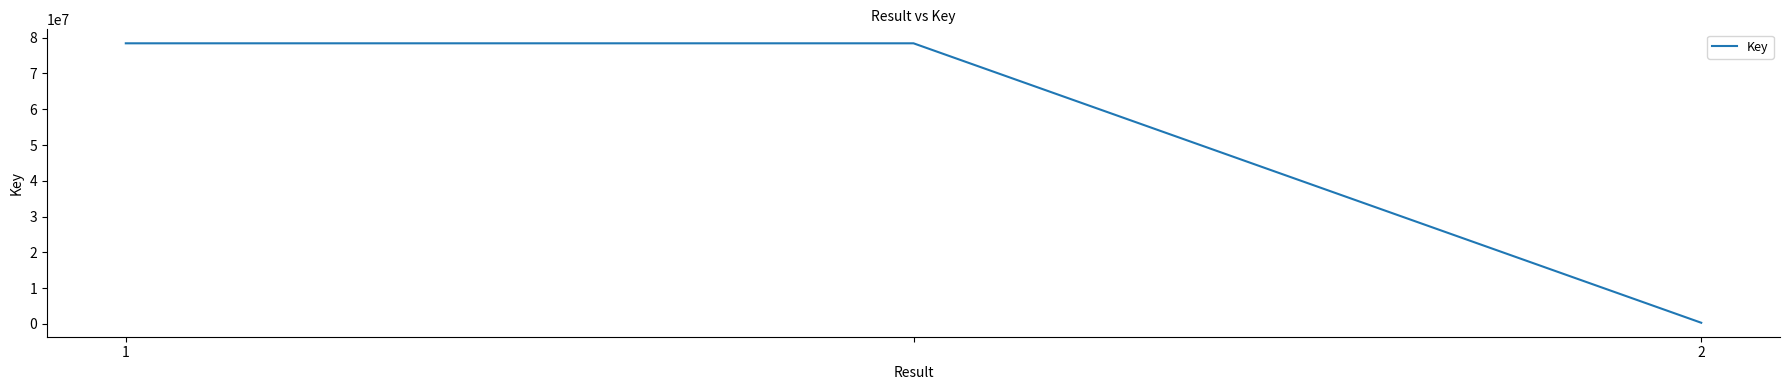

What is the greatest value displayed?

78437483